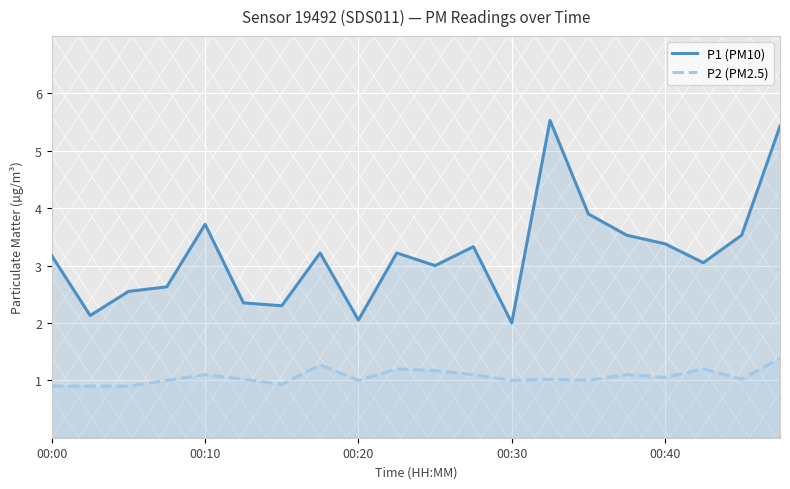

Reading left to right, extract all data points from this chart.

P1 (PM10): 3.2	2.1	2.5	2.6	3.7	2.4	2.3	3.2	2.0	3.2	3.0	3.3	2.0	5.5	3.9	3.5	3.4	3.0	3.5	5.4
P2 (PM2.5): 0.9	0.9	0.9	1.0	1.1	1.0	0.9	1.3	1.0	1.2	1.2	1.1	1.0	1.0	1.0	1.1	1.1	1.2	1.0	1.4